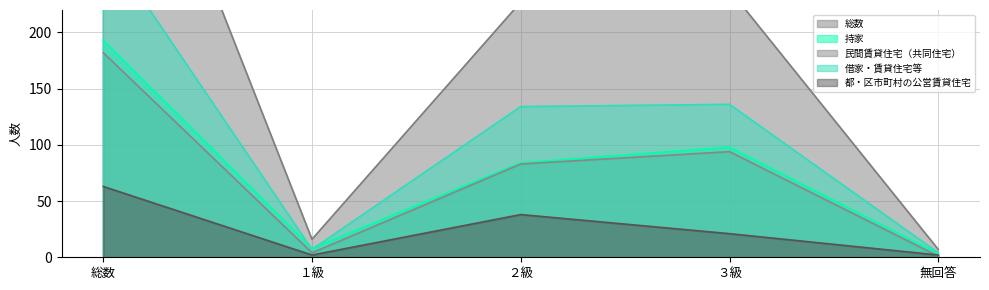

What position from the left is 無回答?

5